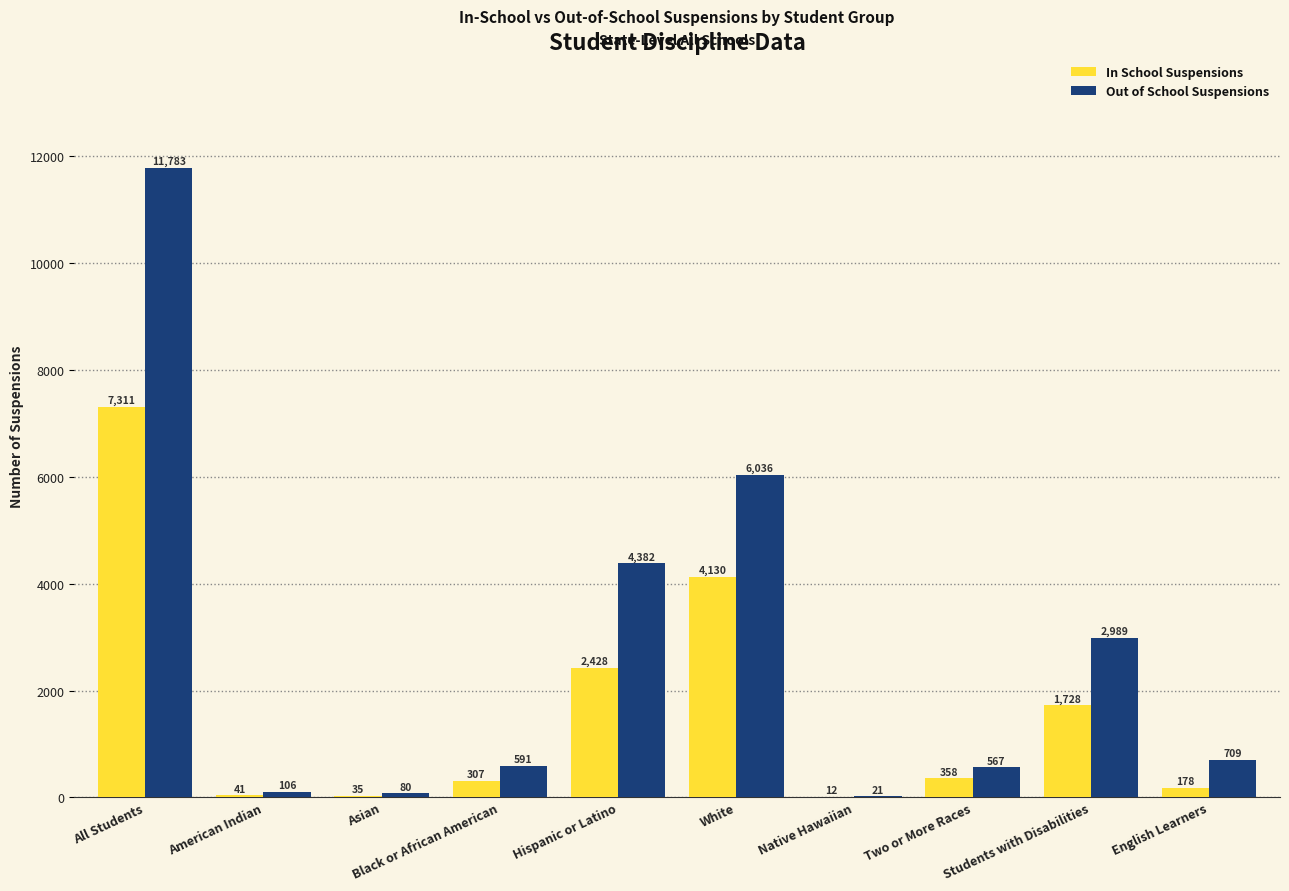

At which label does Out of School Suspensions first exceed 709?

All Students